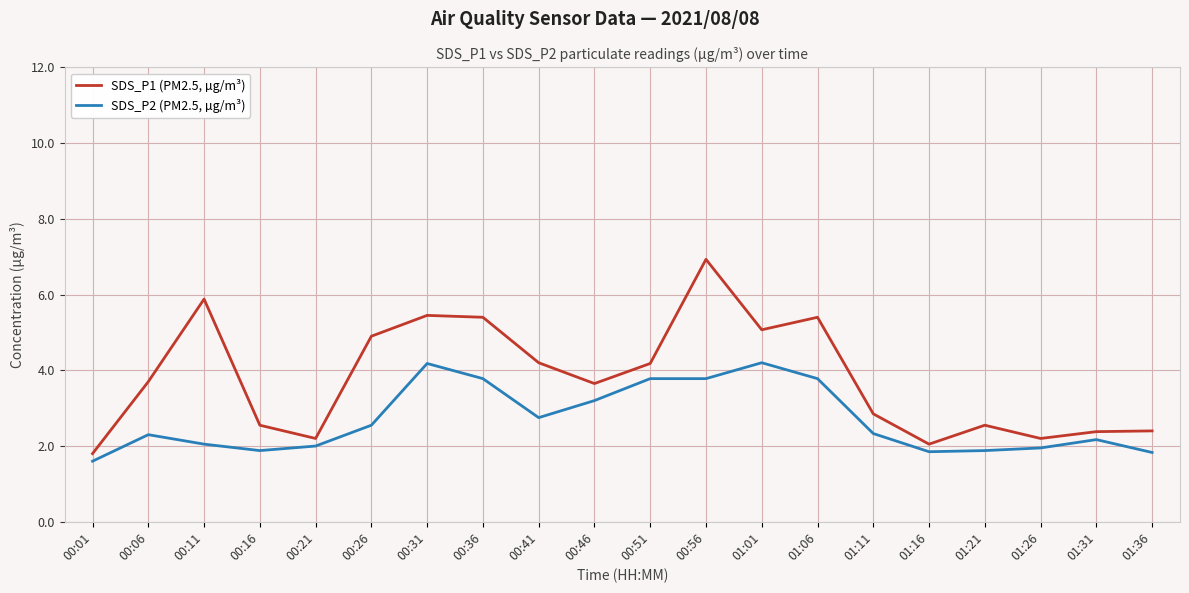

Which series changed the most between 00:36 and 00:56?

SDS_P1 (PM2.5, µg/m³)